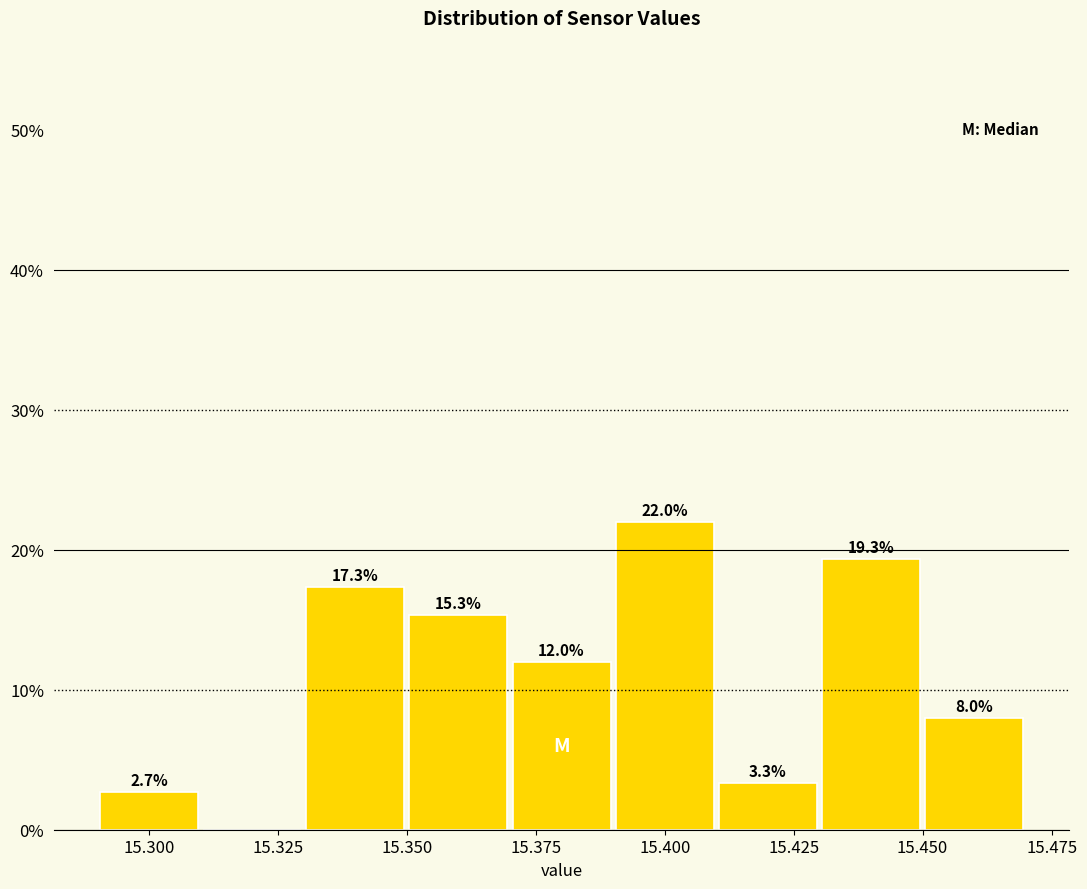

Which range on the x-axis has the tallest bar?

15.39 to 15.41